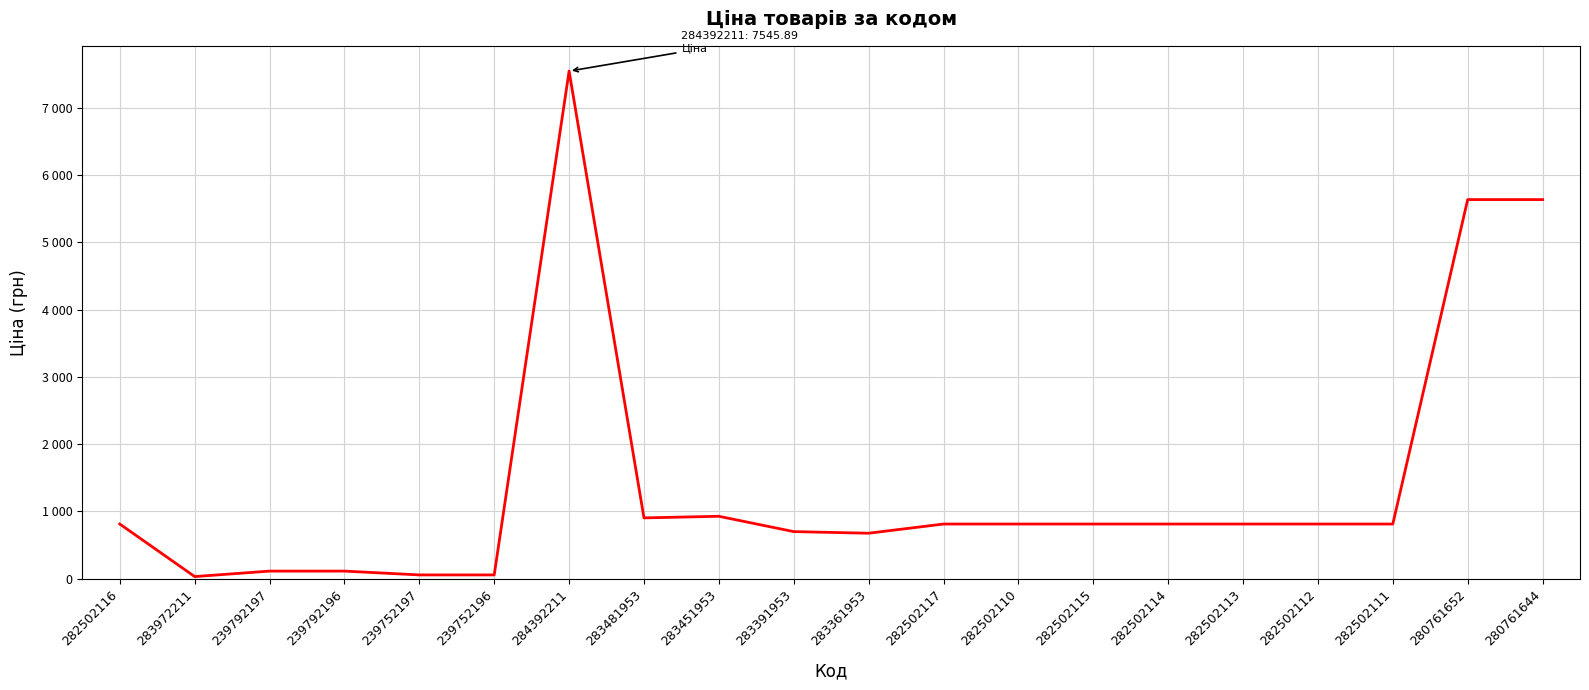

Reading right to left, list all the values displayed in this chart.

280761644=5636.0	280761652=5636.0	282502111=813.0	282502112=813.0	282502113=813.0	282502114=813.0	282502115=813.0	282502110=813.0	282502117=813.0	283361953=676.4	283391953=700.4	283451953=928.3	283481953=904.3	284392211=7545.9	239752196=56.7	239752197=56.7	239792196=113.3	239792197=113.3	283972211=32.0	282502116=813.0